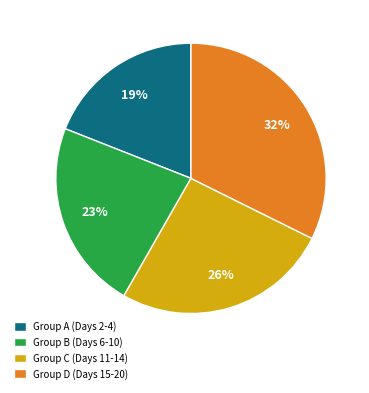

Rank the categories by value from lowest to highest.

Group A (Days 2-4), Group B (Days 6-10), Group C (Days 11-14), Group D (Days 15-20)